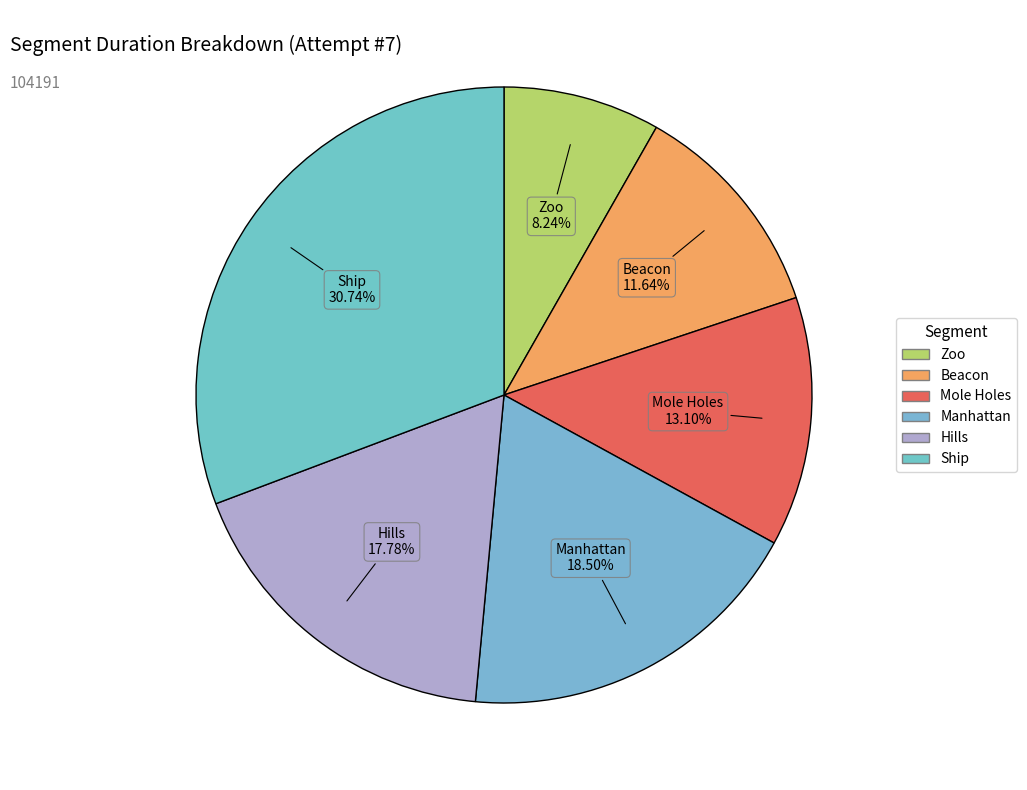

Count the number of slices in the pie.

6